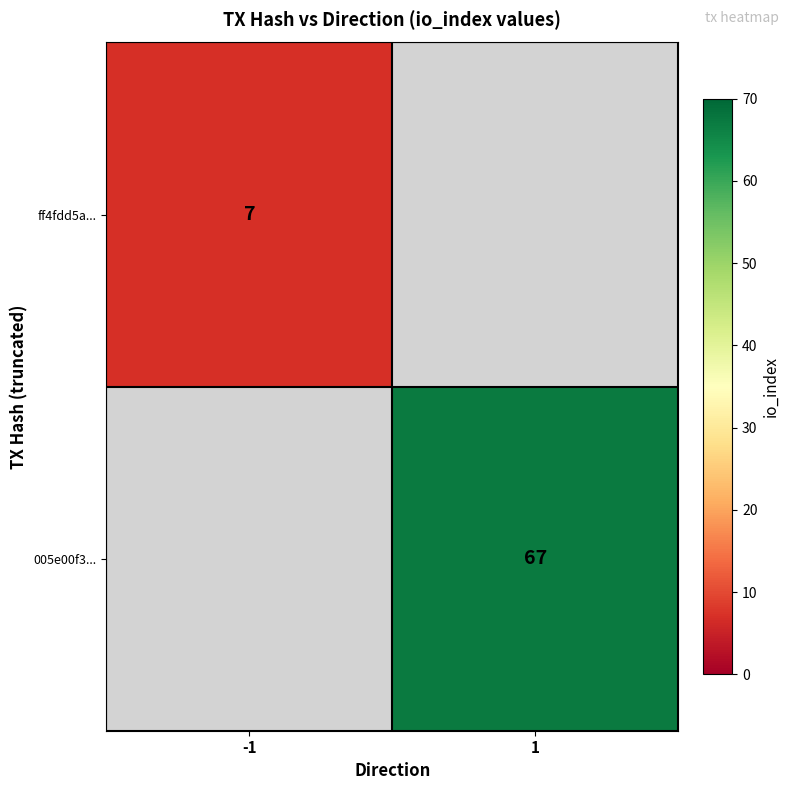

Is it true that 005e00f3... equals 92 at 1?

False